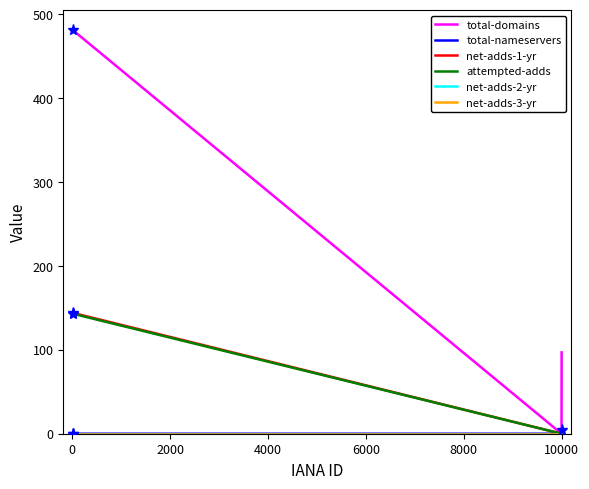

Does the chart display data point markers on the line(s)?

No